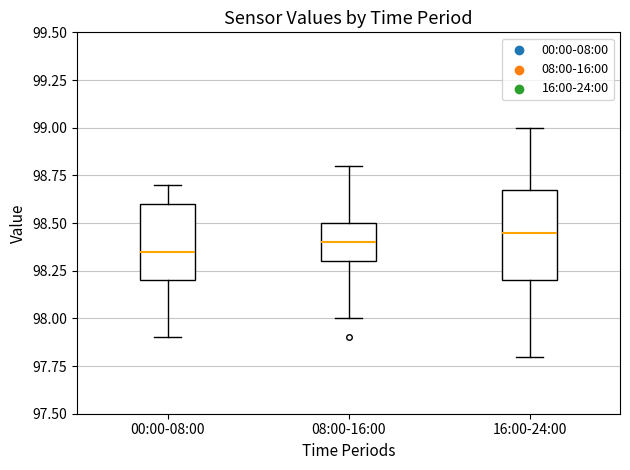

Where is the lower edge of the box for 16:00-24:00 on the y-axis? The values are not printed on the chart, so give them approximately, as read against the axis.

98.20